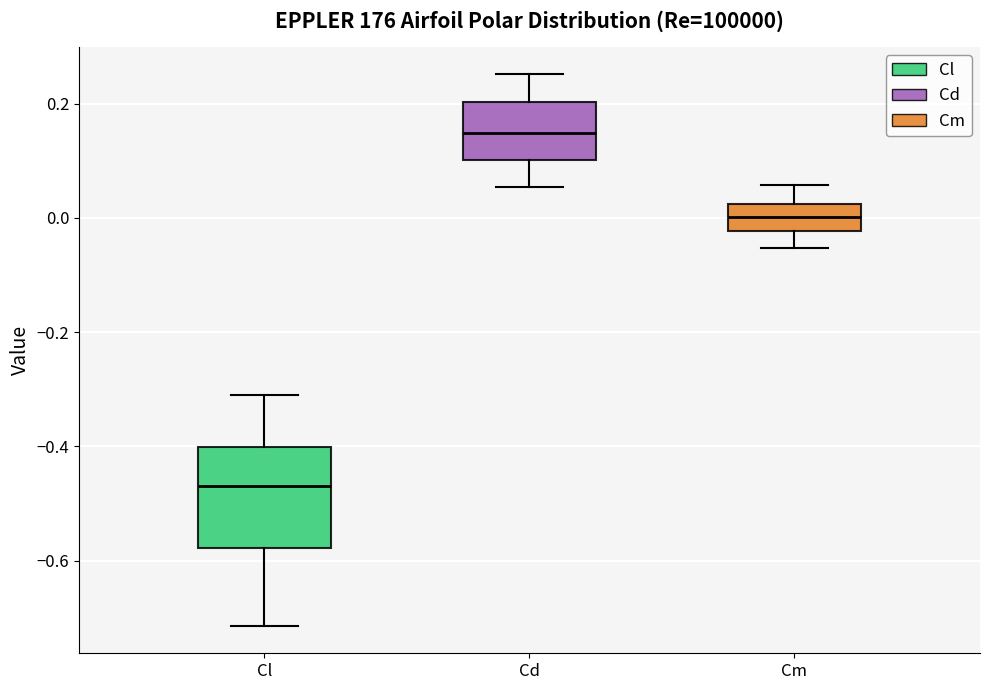

Where does the upper whisker of the box for Cd end on the y-axis? The values are not printed on the chart, so give them approximately, as read against the axis.

0.26